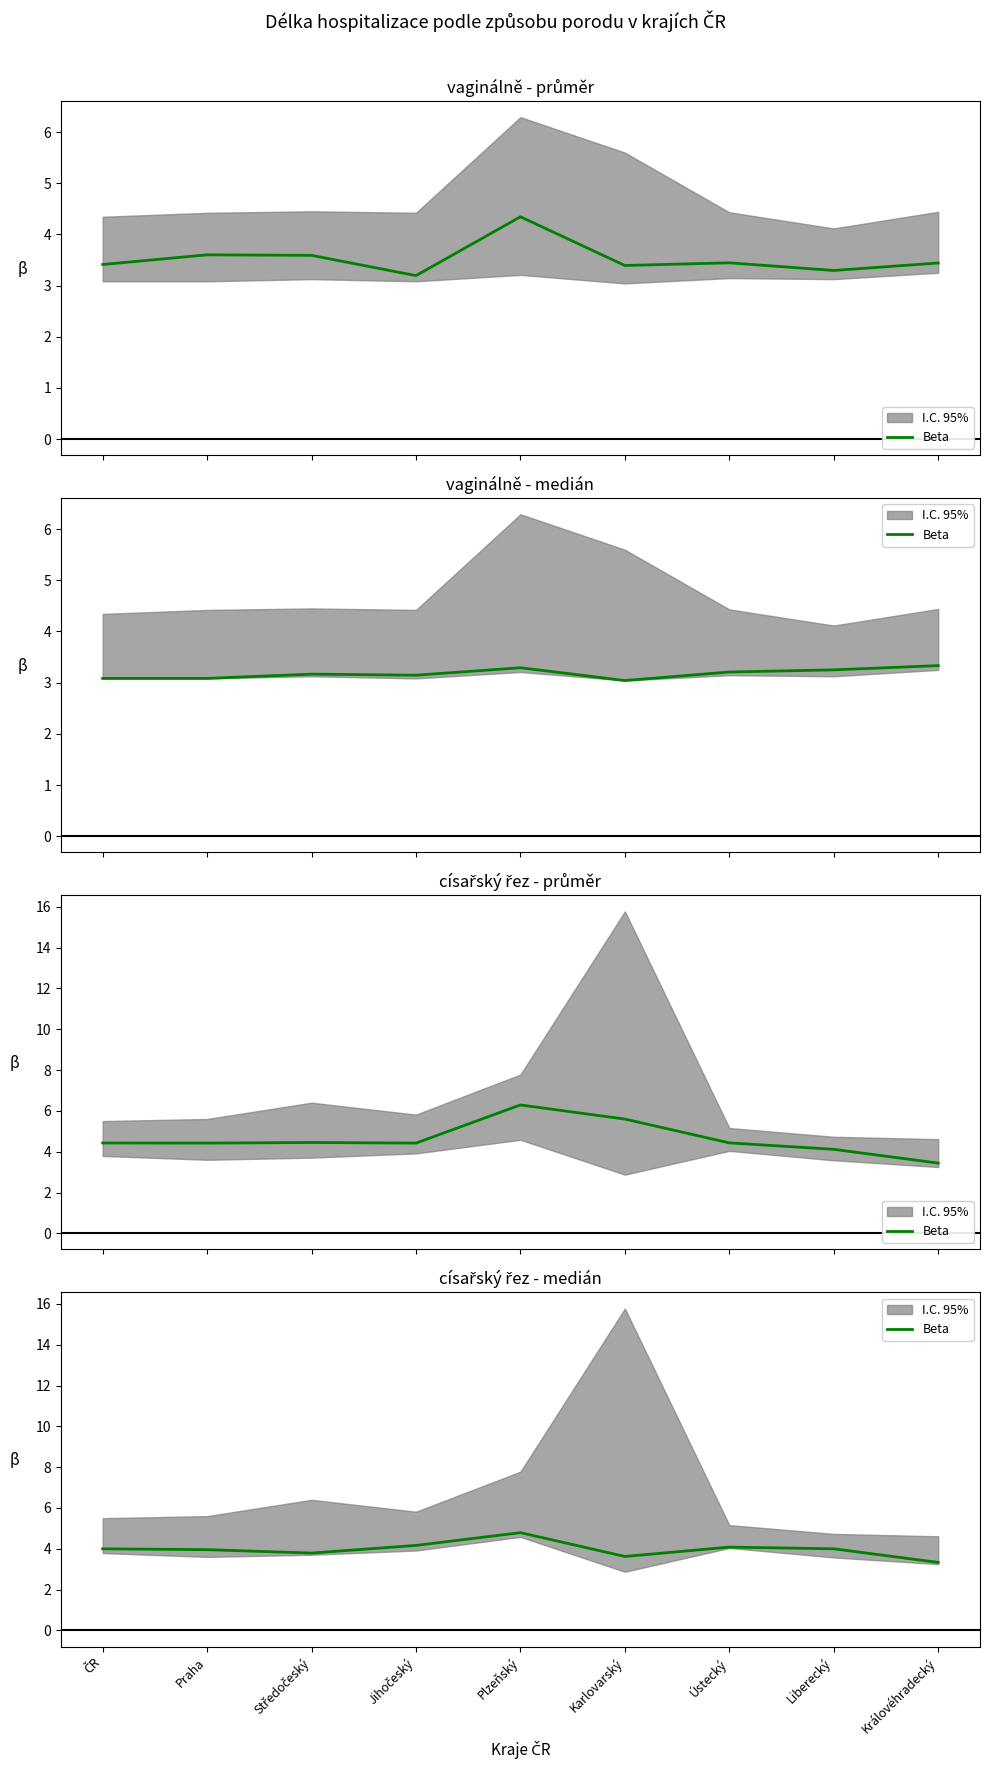

How many points are higher than both their immediate neighbors (excluding endpoints)?

2